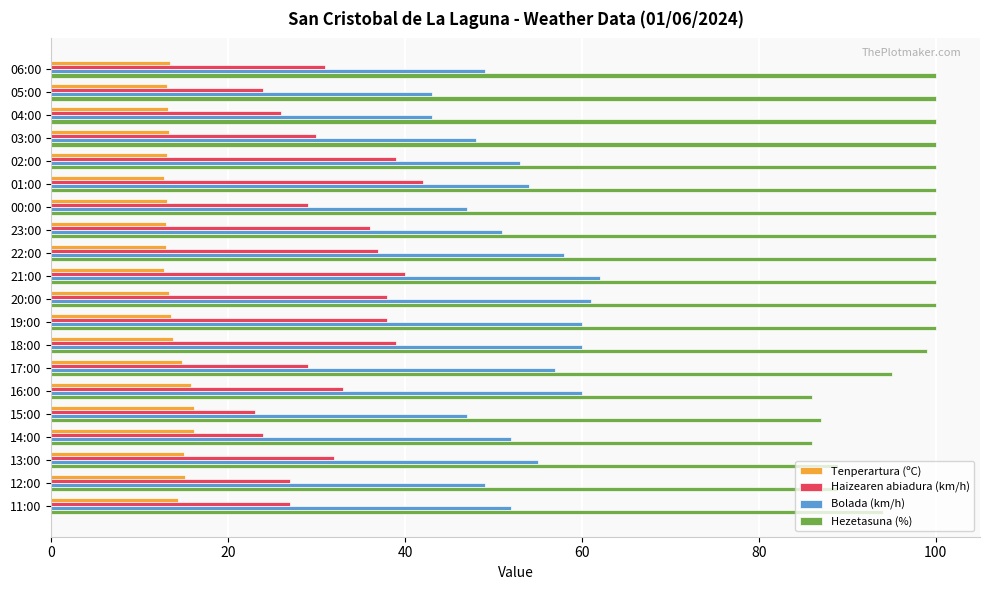

What is the difference between the Haizearen abiadura (km/h) values at 22:00 and 05:00?

13.0